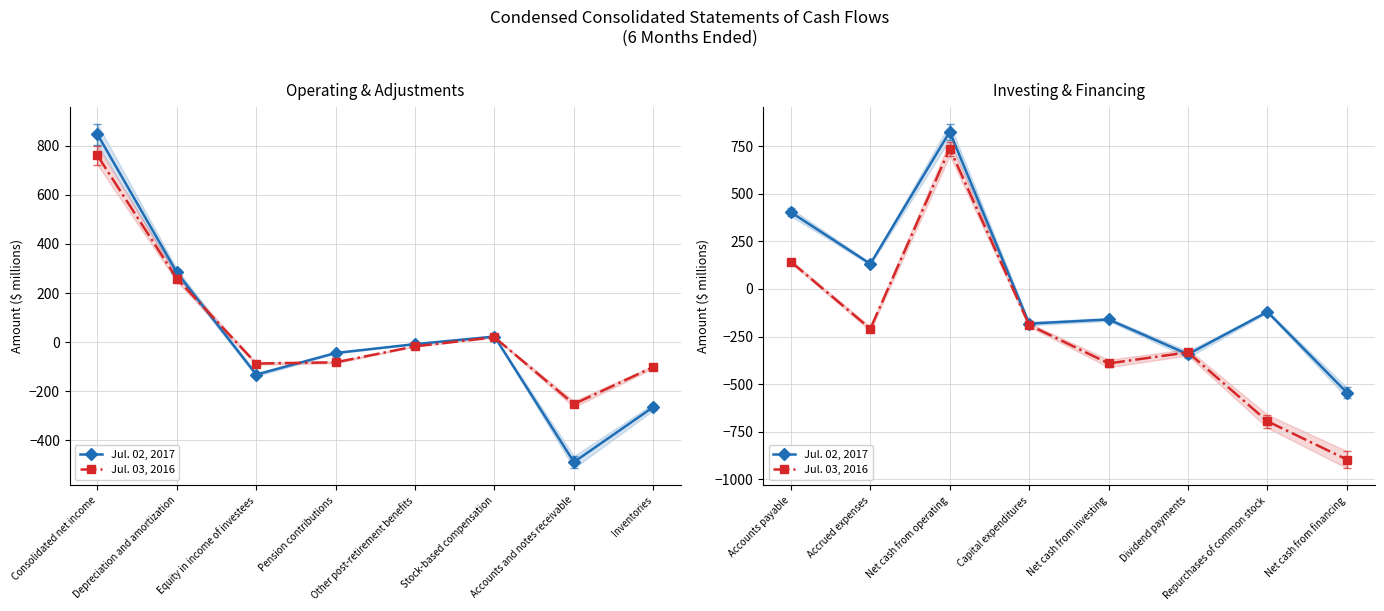

How many values in the Jul. 02, 2017 series exceed -120?

3